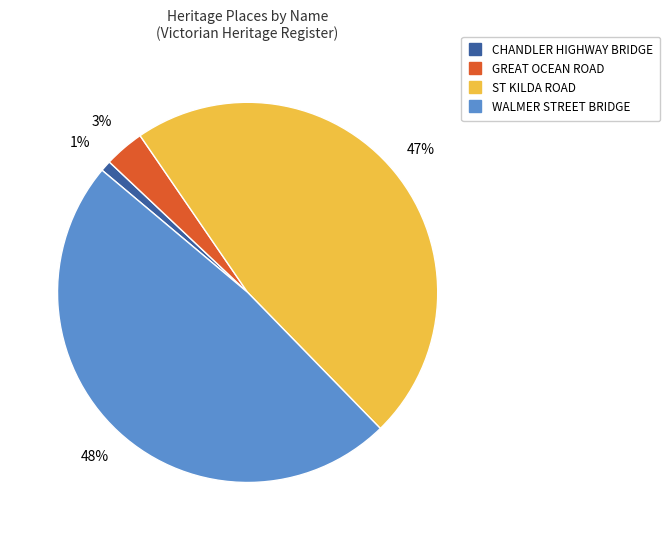

Which category has the smallest portion of the pie?

CHANDLER HIGHWAY BRIDGE